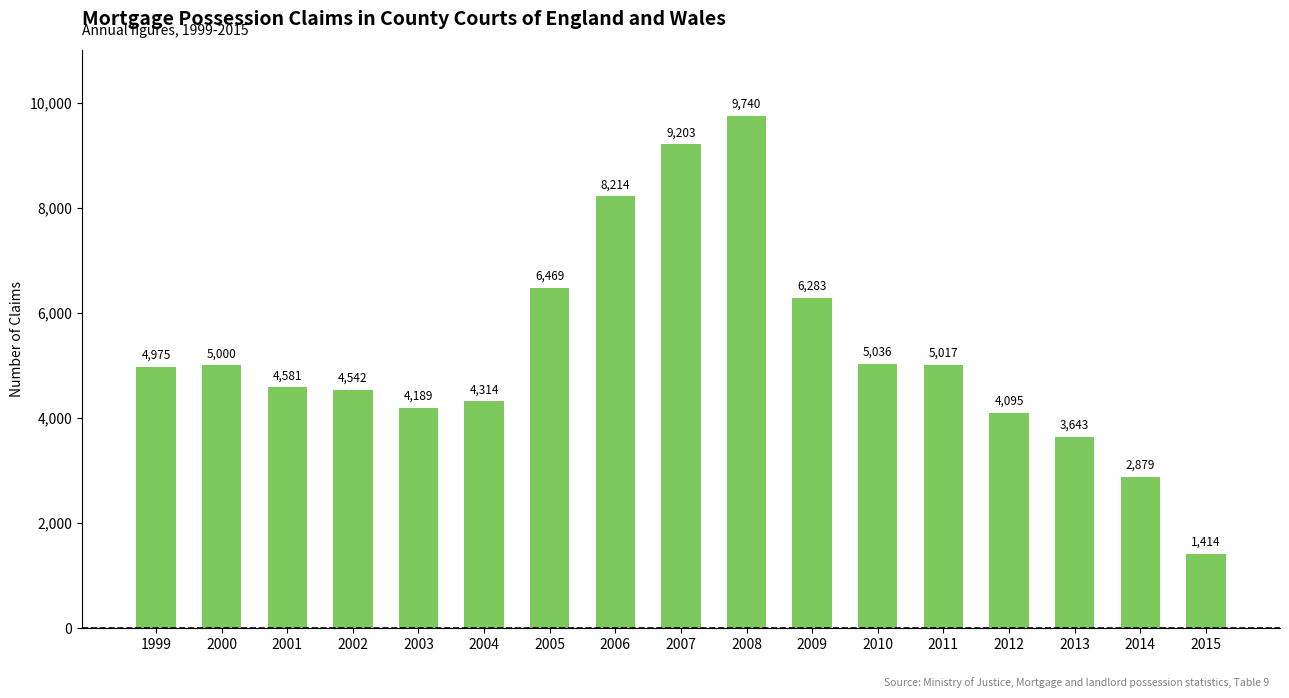

Rank the categories by value from highest to lowest.

2008, 2007, 2006, 2005, 2009, 2010, 2011, 2000, 1999, 2001, 2002, 2004, 2003, 2012, 2013, 2014, 2015